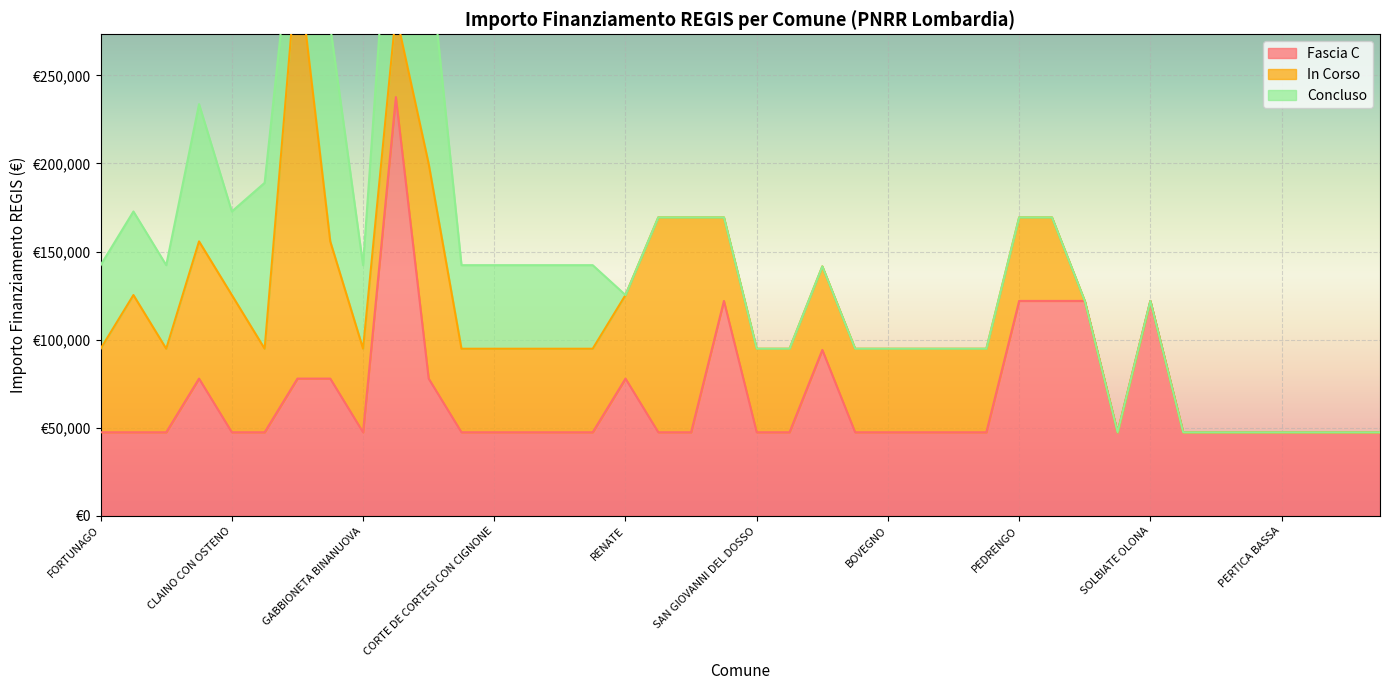

Is it true that In Corso equals 0 at TRIUGGIO?

True